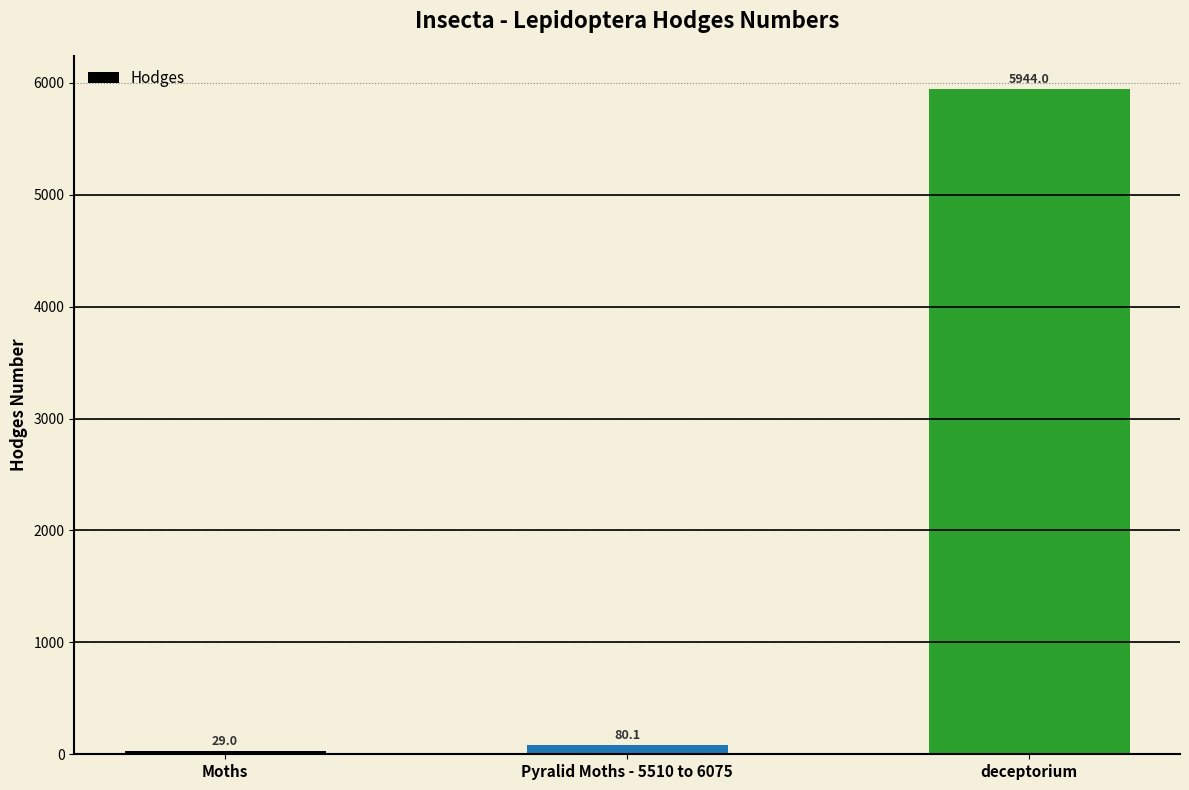

At which label is the value closest to 2986?

Pyralid Moths - 5510 to 6075